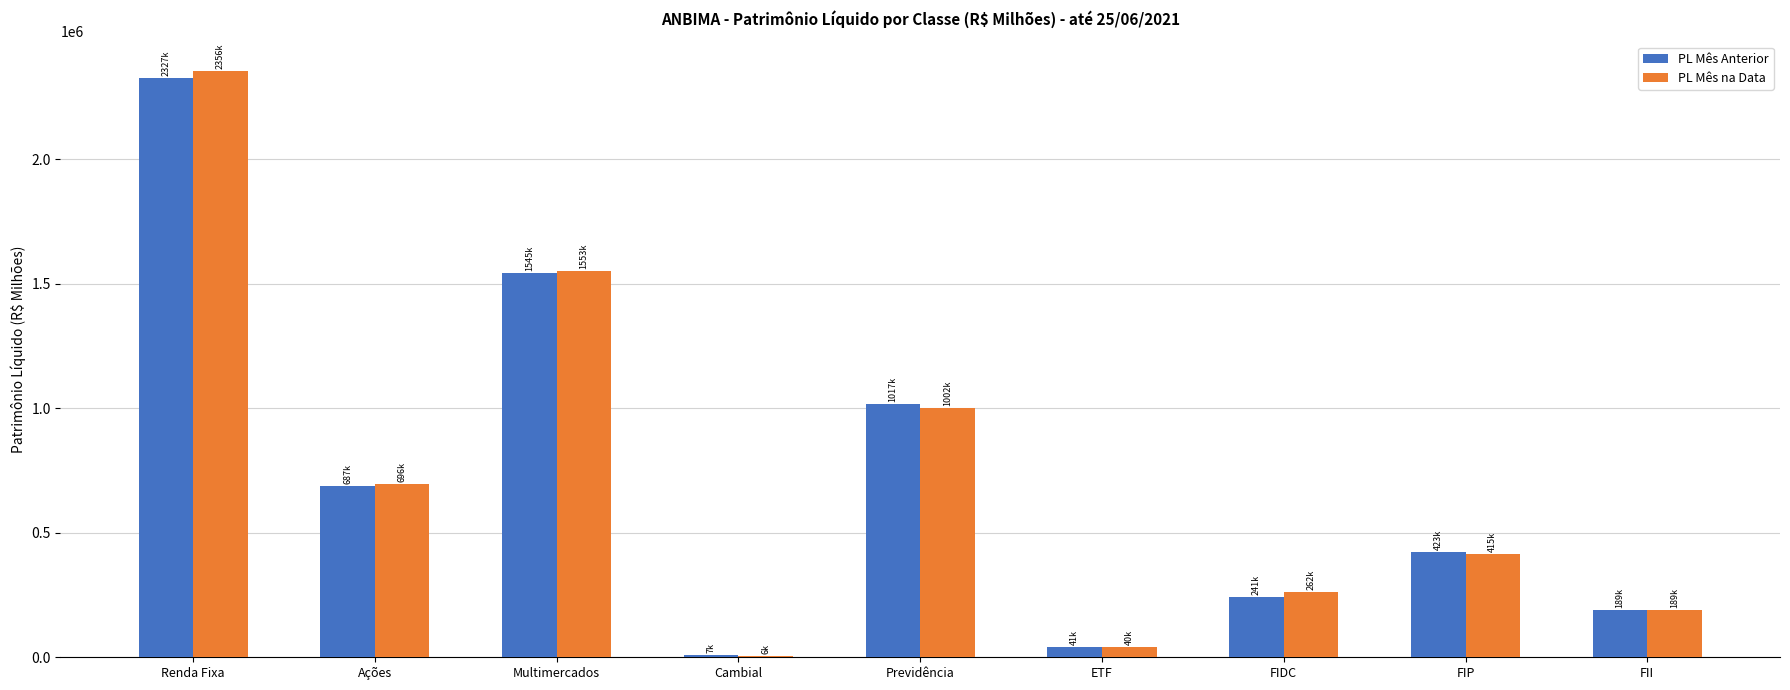

At which label does PL Mês na Data reach its peak?

Renda Fixa